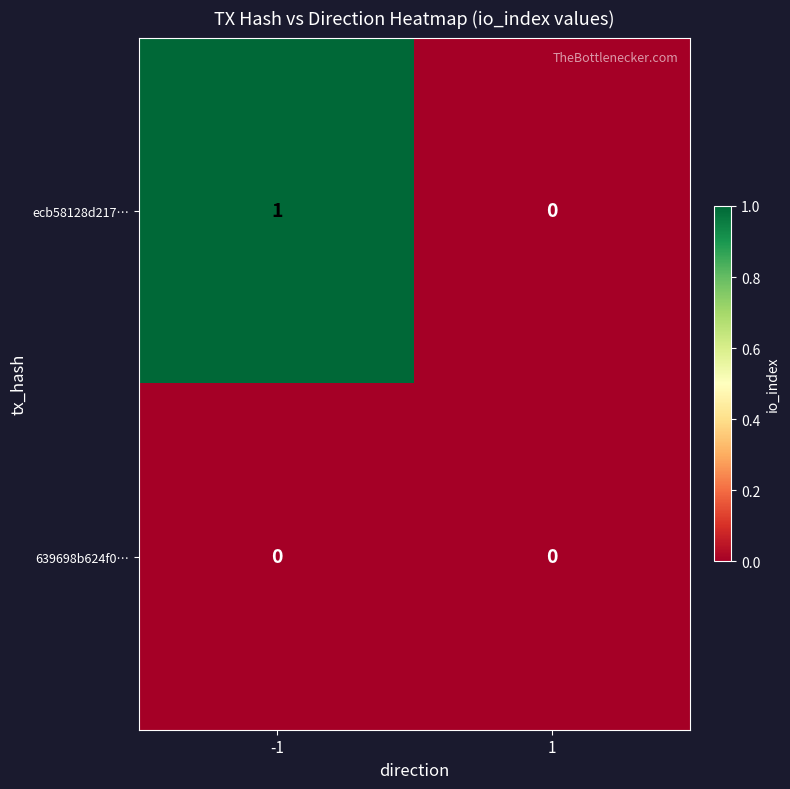

At which category is the sum across all series the highest?

-1